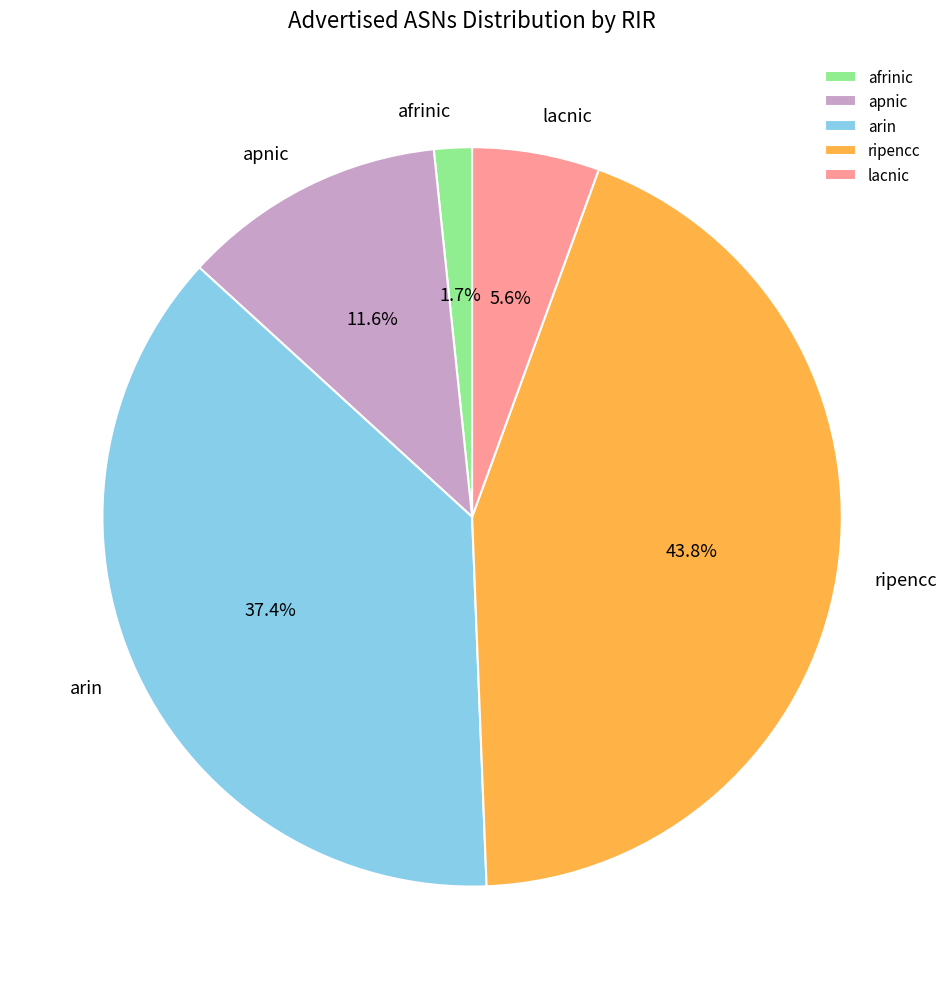

Which slice is the largest?

ripencc